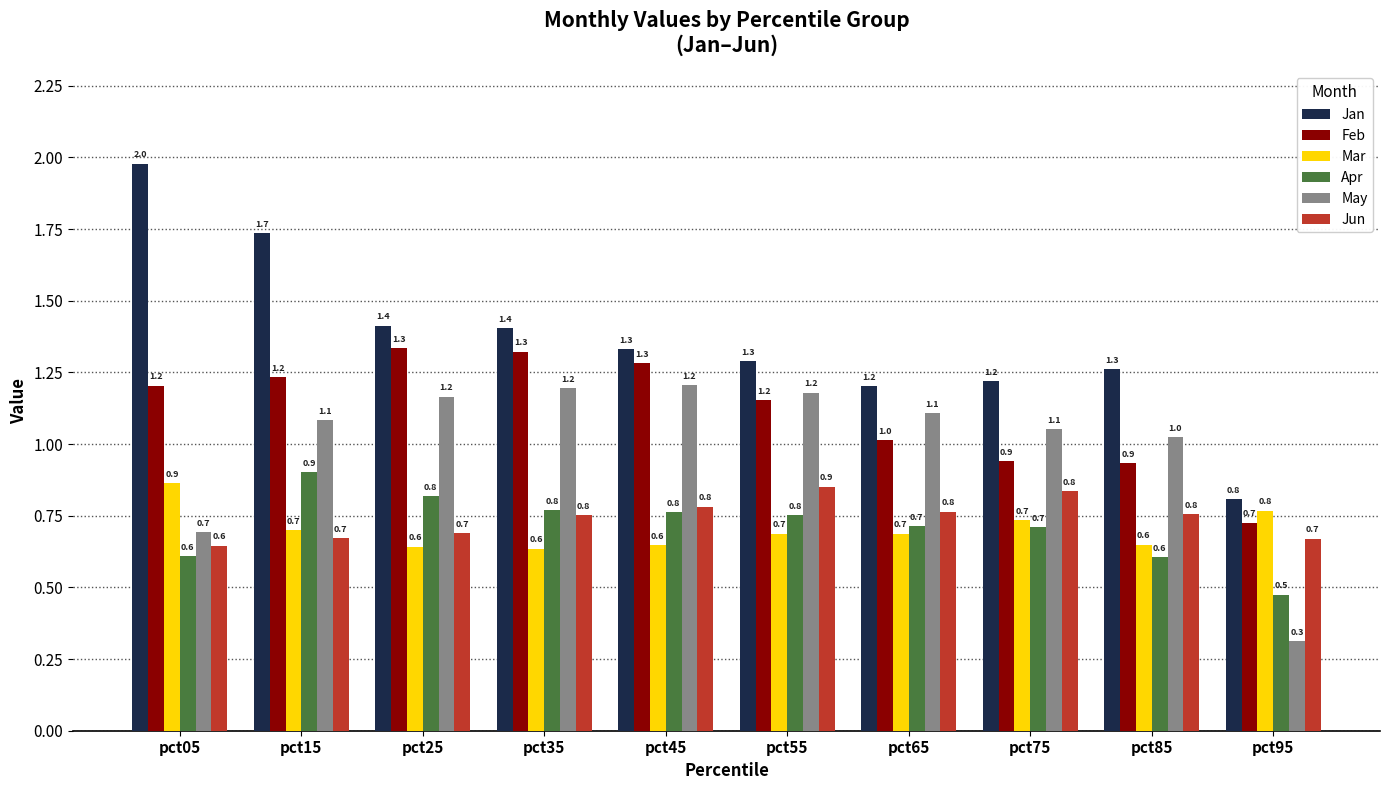

What is the difference between the Jan values at pct85 and pct45?

0.1